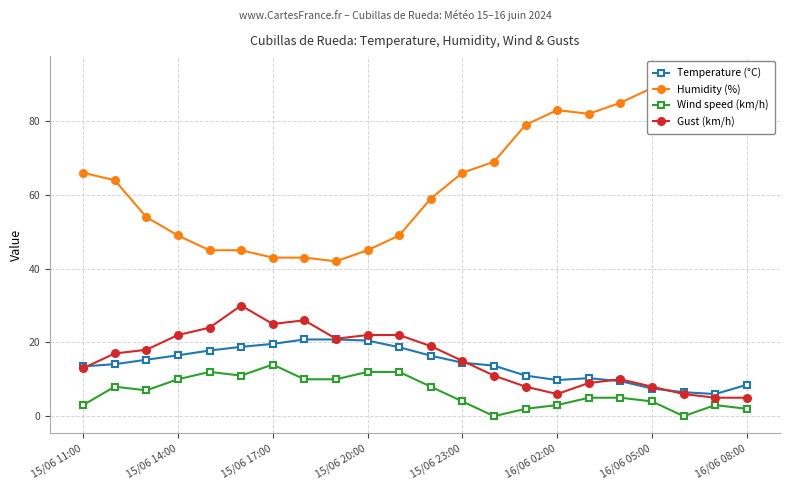

True or false: Temperature (°C) and Wind speed (km/h) intersect in this chart.

False